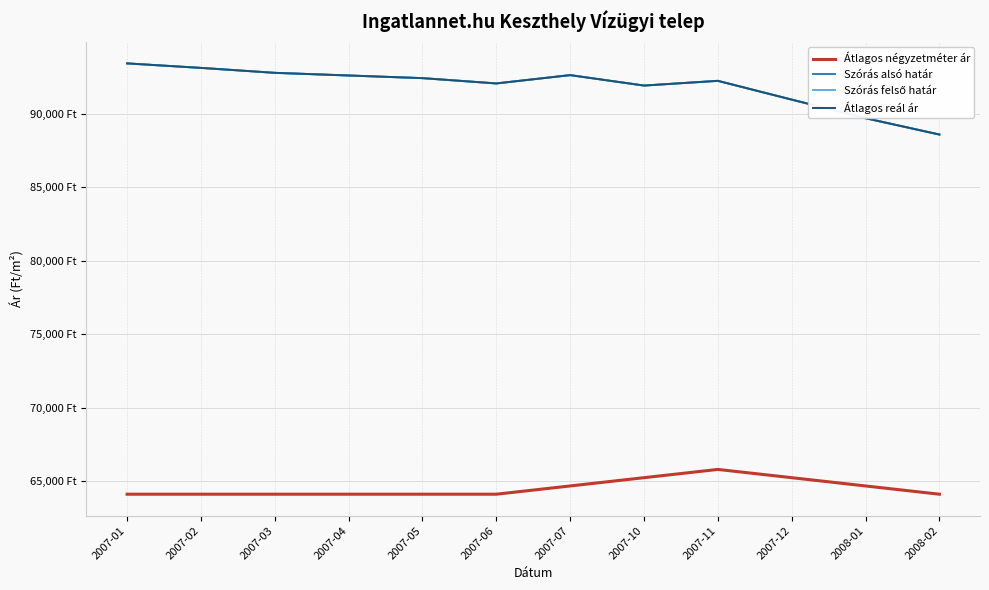

Reading right to left, extract all data points from this chart.

Átlagos négyzetméter ár: 2008-02=64102	2008-01=64664	2007-12=65227	2007-11=65789	2007-10=65227	2007-07=64664	2007-06=64102	2007-05=64102	2007-04=64102	2007-03=64102	2007-02=64102	2007-01=64102
Szórás alsó határ: 2008-02=88586	2008-01=89698	2007-12=90964	2007-11=92242	2007-10=91920	2007-07=92631	2007-06=92065	2007-05=92425	2007-04=92606	2007-03=92787	2007-02=93123	2007-01=93429
Szórás felső határ: 2008-02=88586	2008-01=89698	2007-12=90964	2007-11=92242	2007-10=91920	2007-07=92631	2007-06=92065	2007-05=92425	2007-04=92606	2007-03=92787	2007-02=93123	2007-01=93429
Átlagos reál ár: 2008-02=88586	2008-01=89698	2007-12=90964	2007-11=92242	2007-10=91920	2007-07=92631	2007-06=92065	2007-05=92425	2007-04=92606	2007-03=92787	2007-02=93123	2007-01=93429